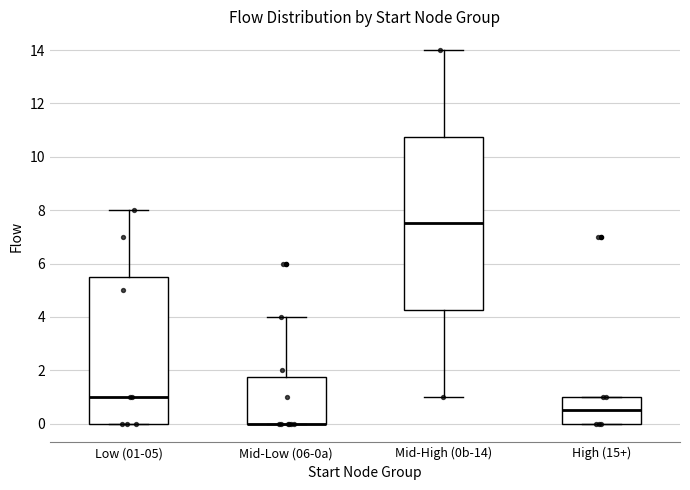

Where is the upper edge of the box for Mid-Low (06-0a) on the y-axis? The values are not printed on the chart, so give them approximately, as read against the axis.

1.8